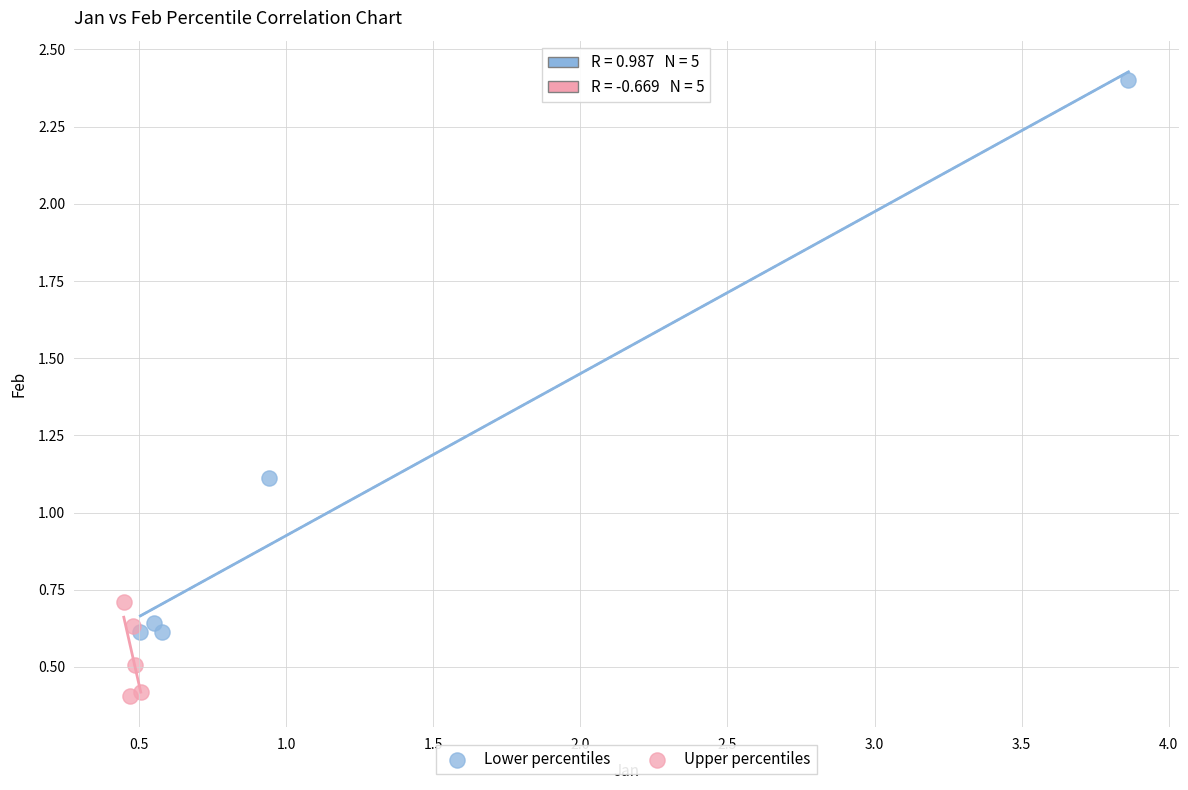

Which series has the largest Y range (max minus min)?

Lower percentiles